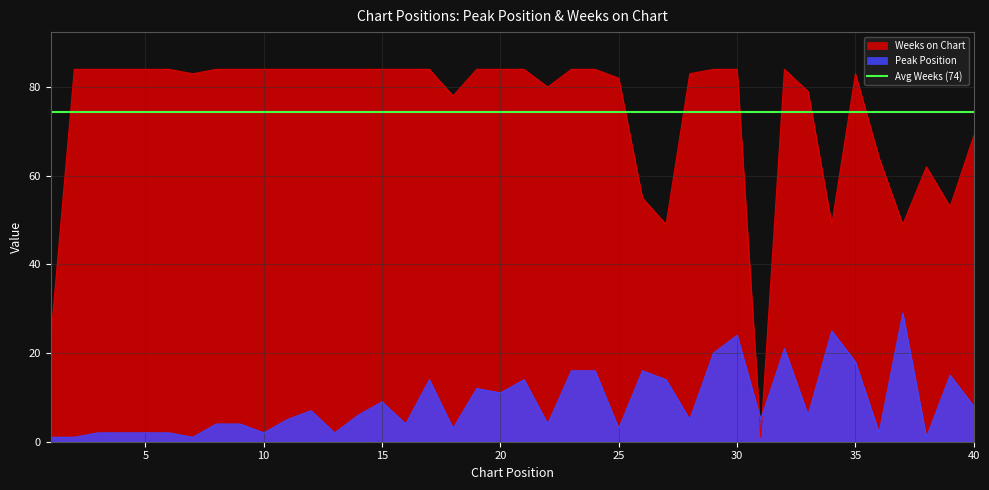

What is the maximum value for Peak Position?

29